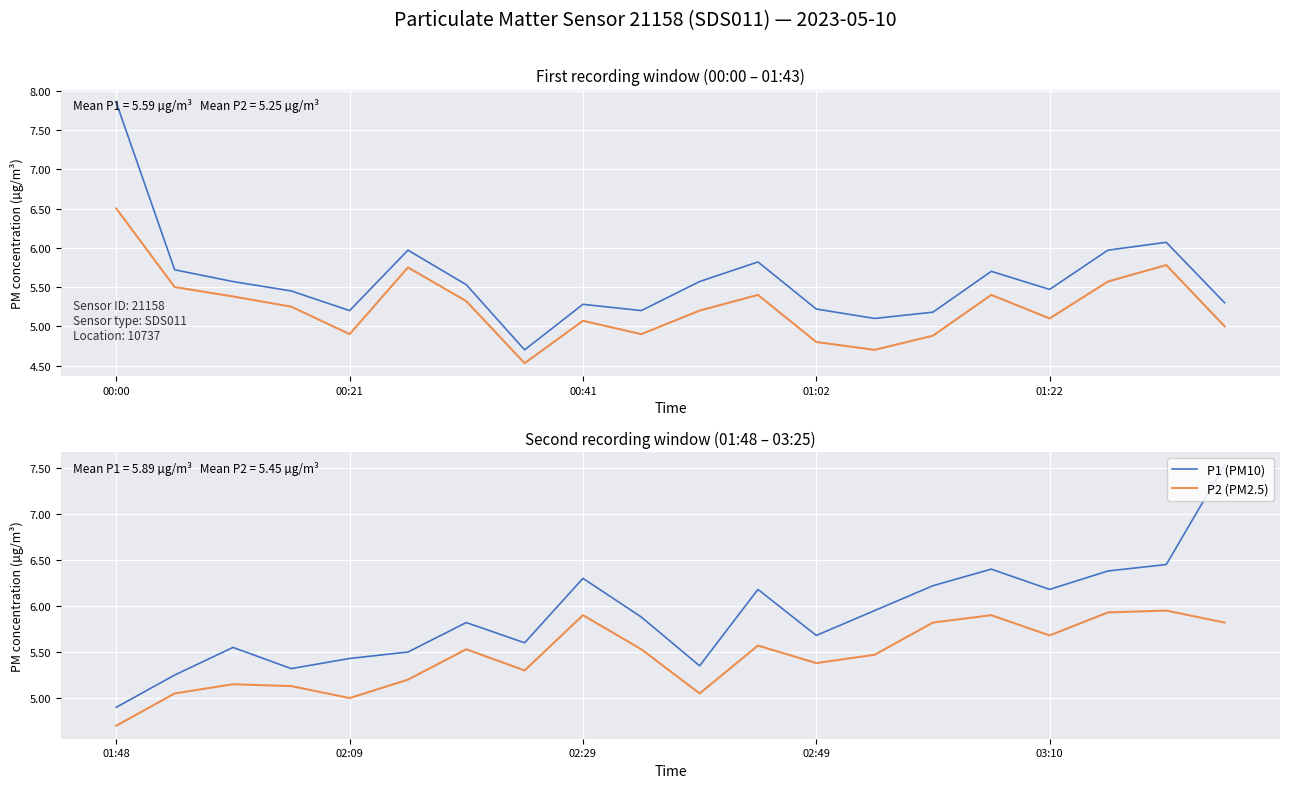

What is the value of the P1 (PM10) point at the 2nd from the left?

5.2